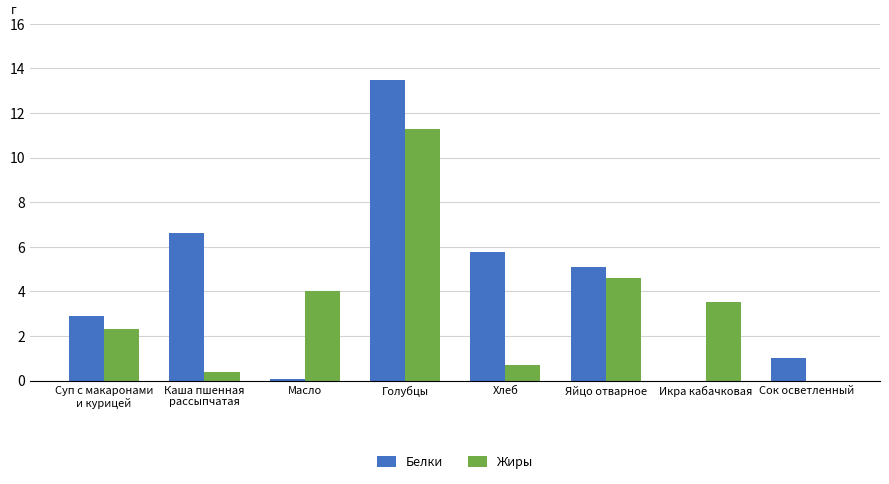

What is the sum of all Белки values?

34.9